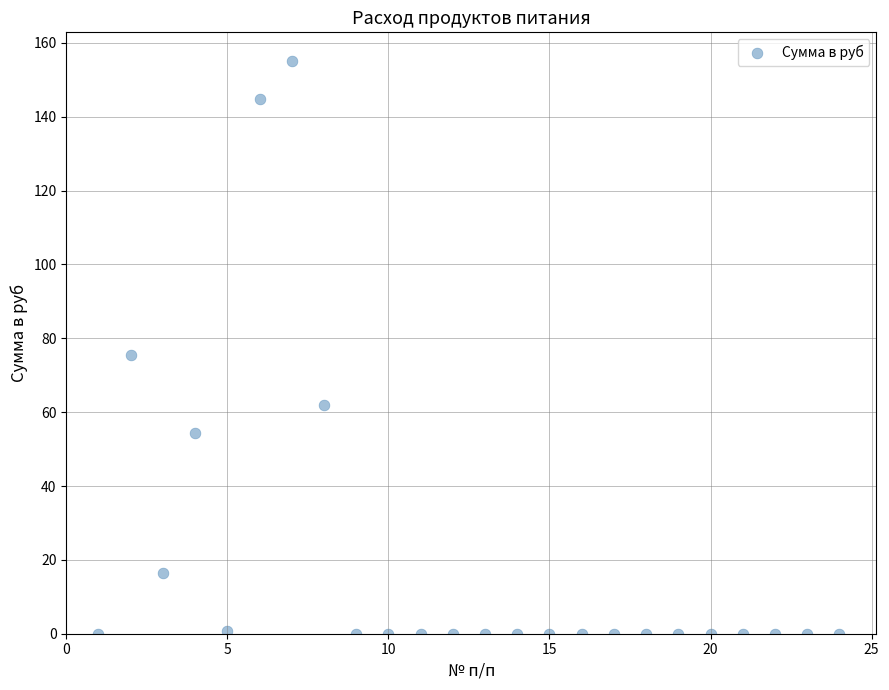

What is the range of X values (max minus min)?

23.0